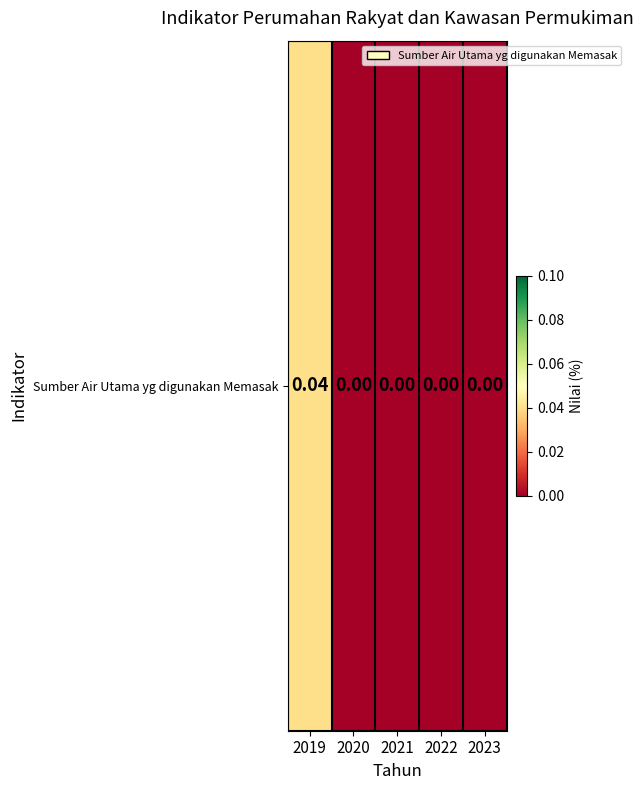

List the labels in order of value, smallest first.

2020, 2021, 2022, 2023, 2019